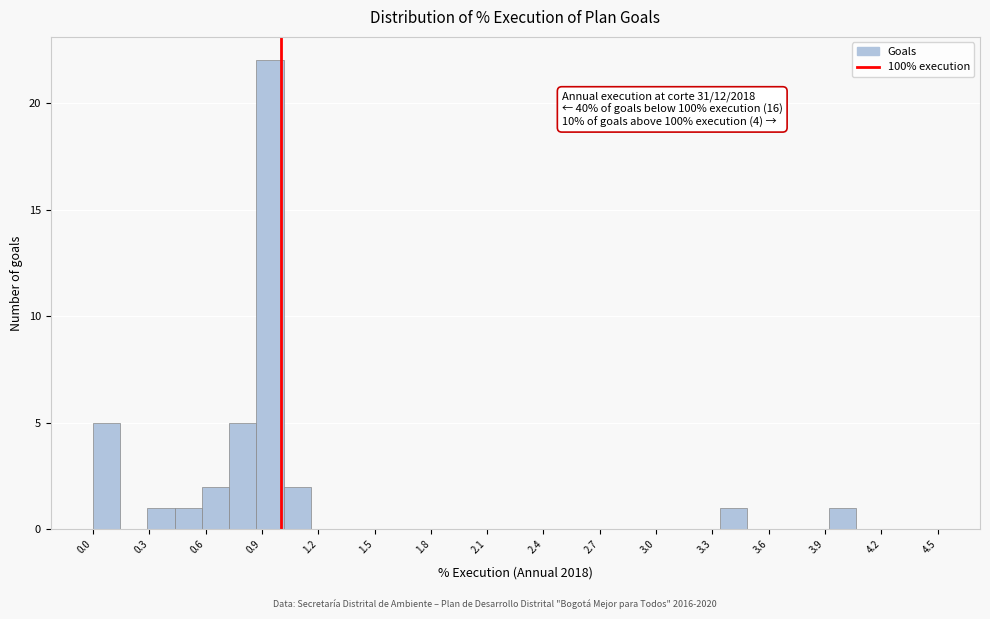

Around what value on the x-axis is the tallest bar? Give the approximate position of its centre, as read against the axis.

0.95